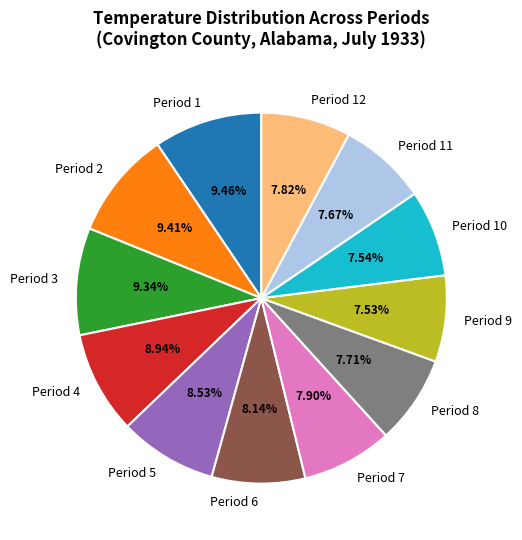

How many segments does this pie chart have?

12